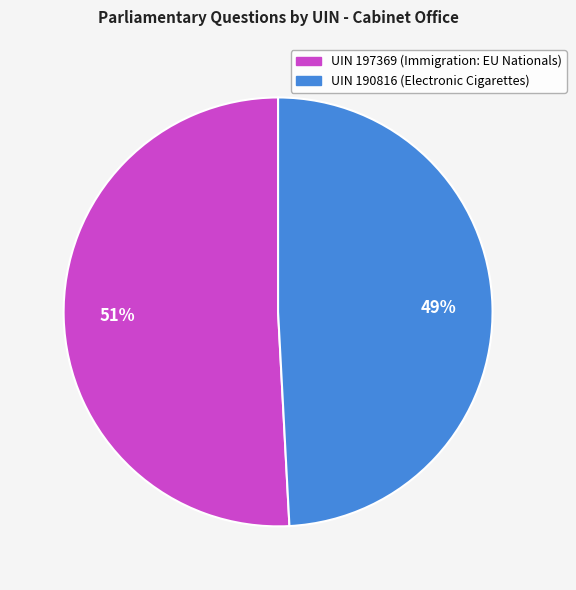

To the nearest percent, what is the difference between the largest and smallest slice percentages?

2%